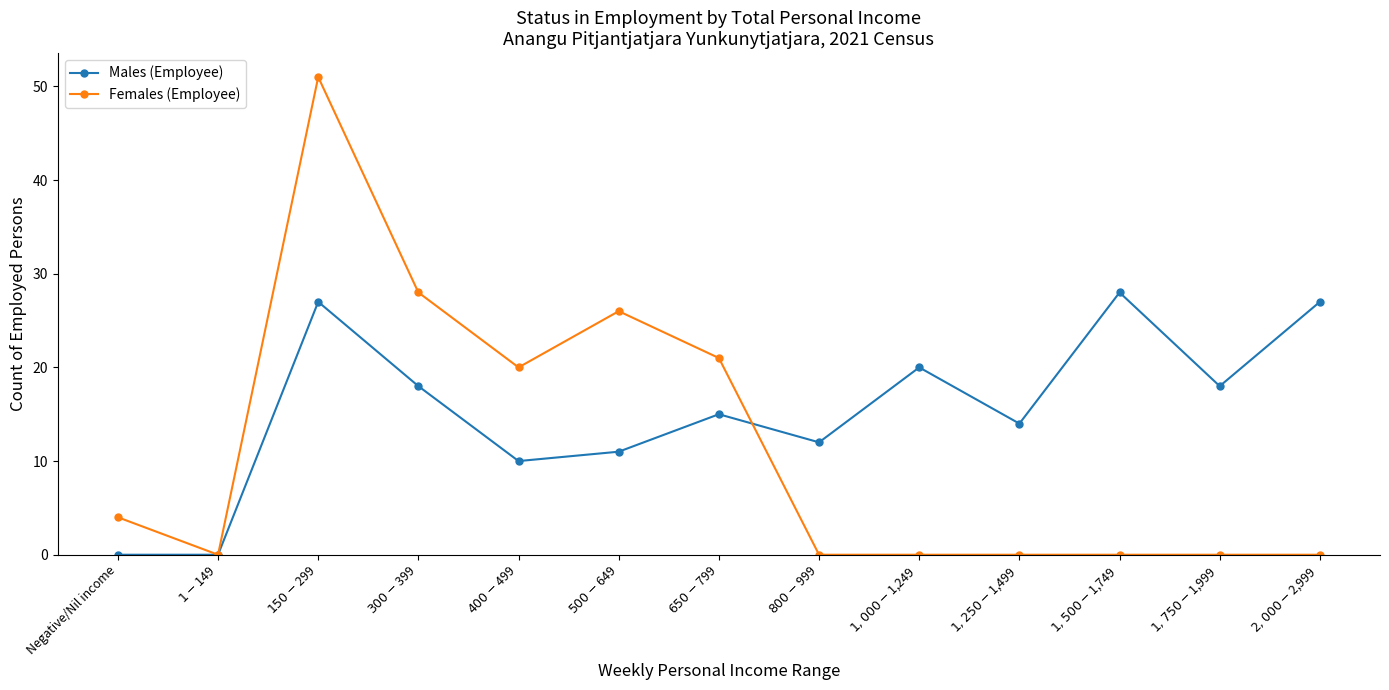

How many interior local peaks does the Males (Employee) series have?

4